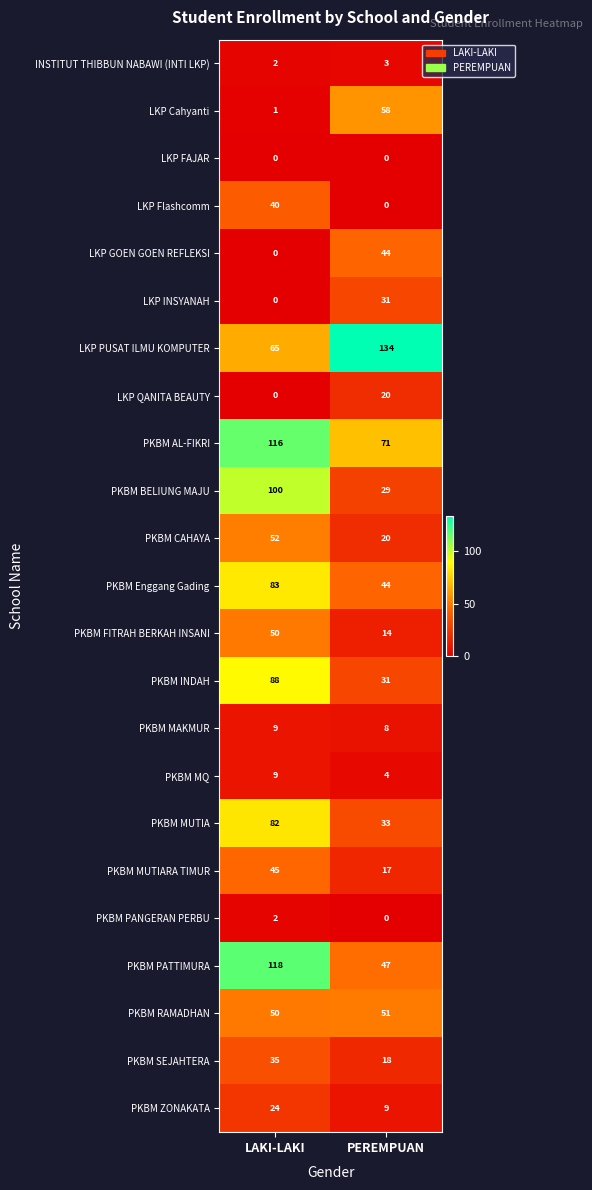

What is the sum of all LKP INSYANAH values?

31